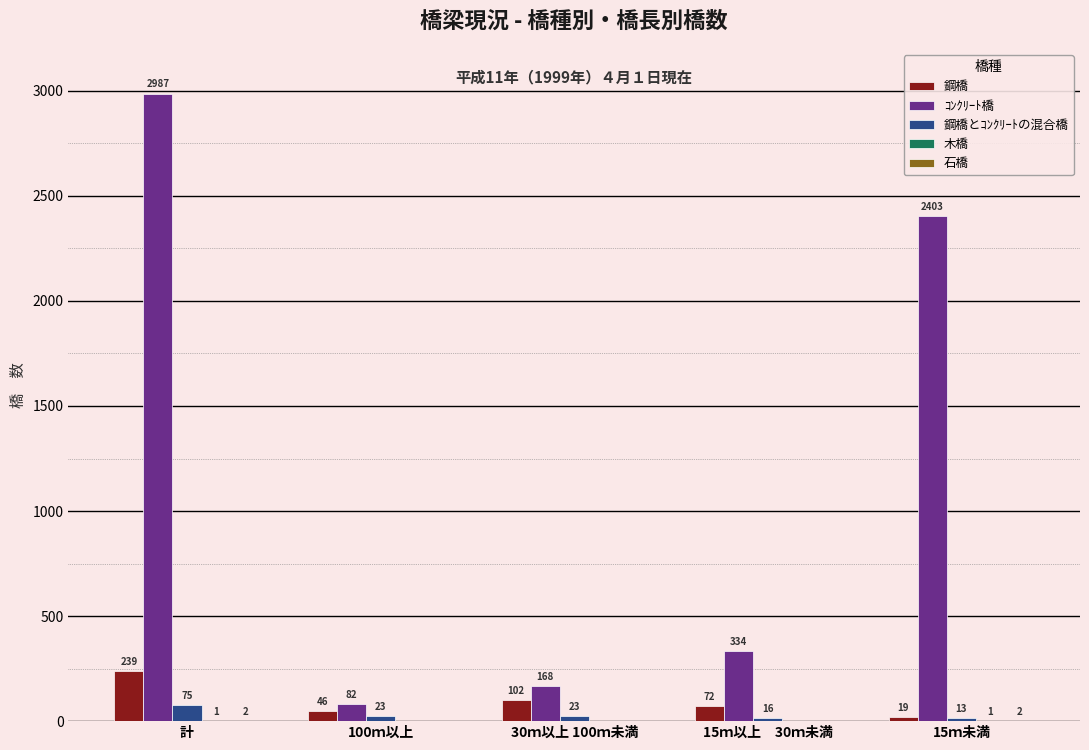

What is the total value across all series at 15ｍ以上　30ｍ未満?

422